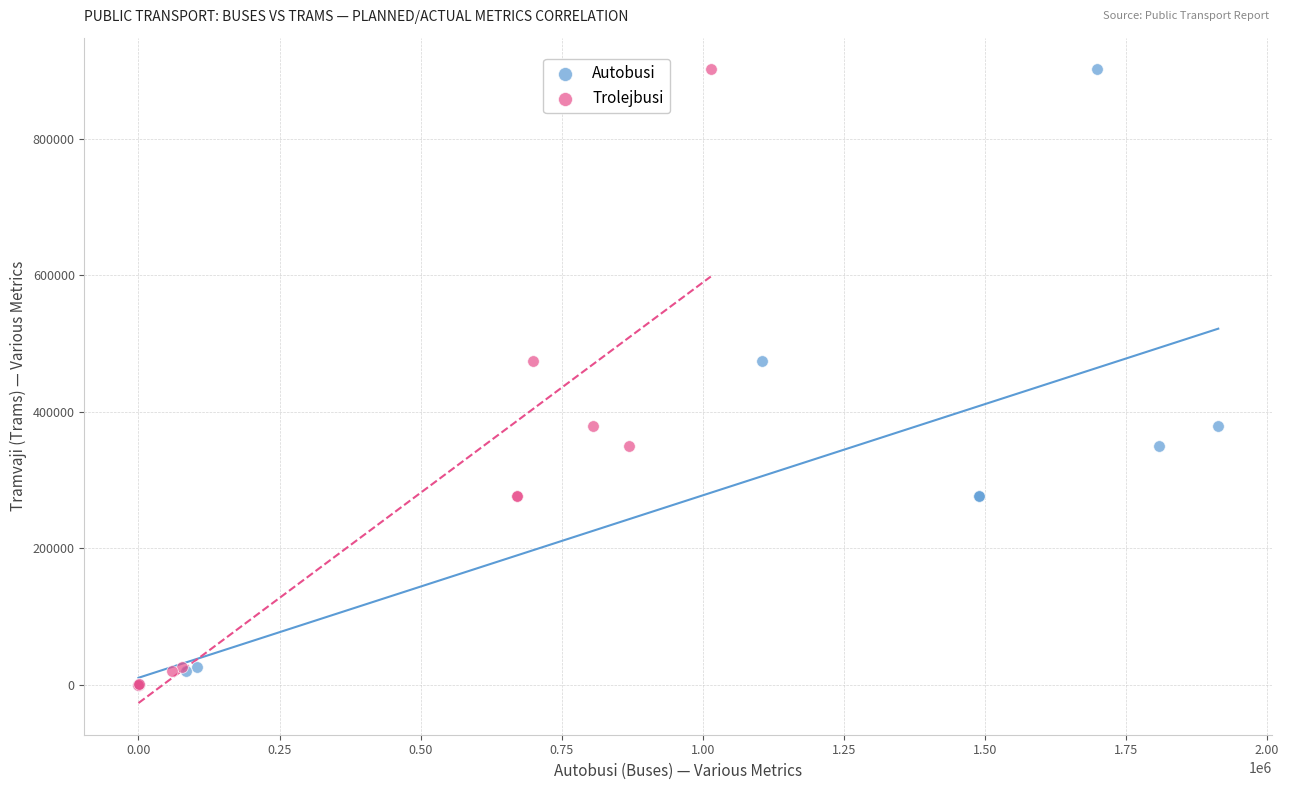

What are all the series names shown in the legend?

Autobusi, Trolejbusi